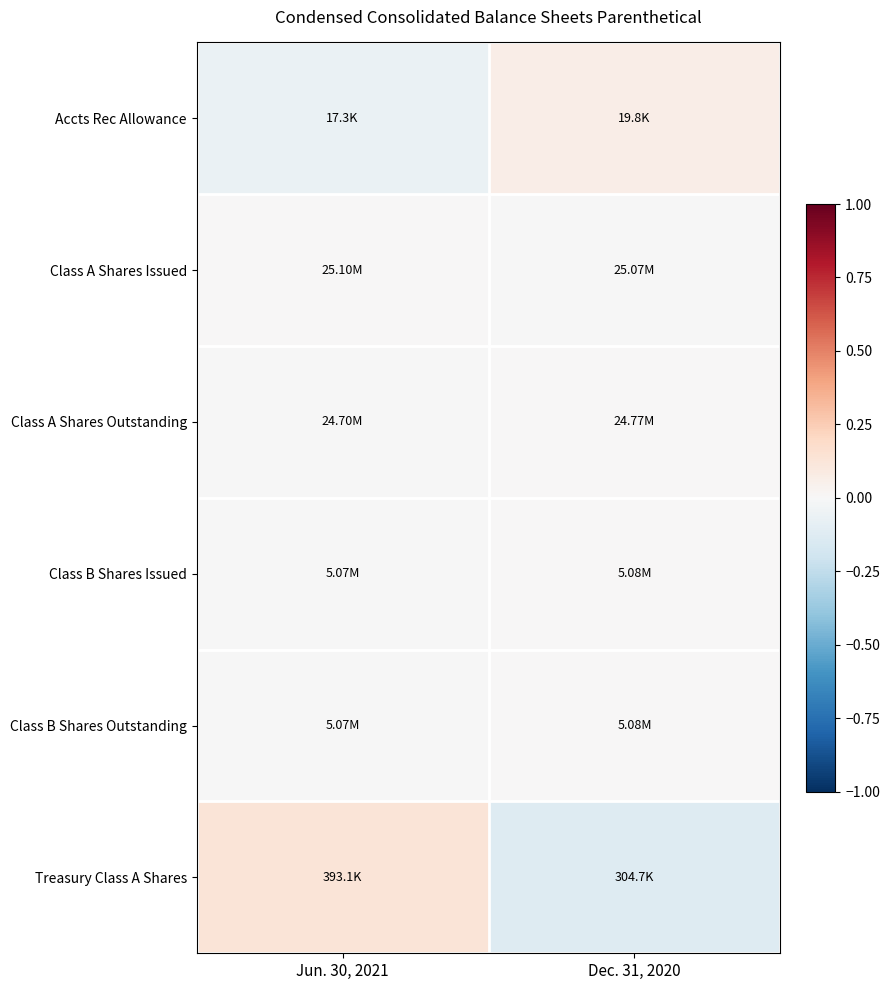

Which series has the widest spread of values?

Treasury Class A Shares